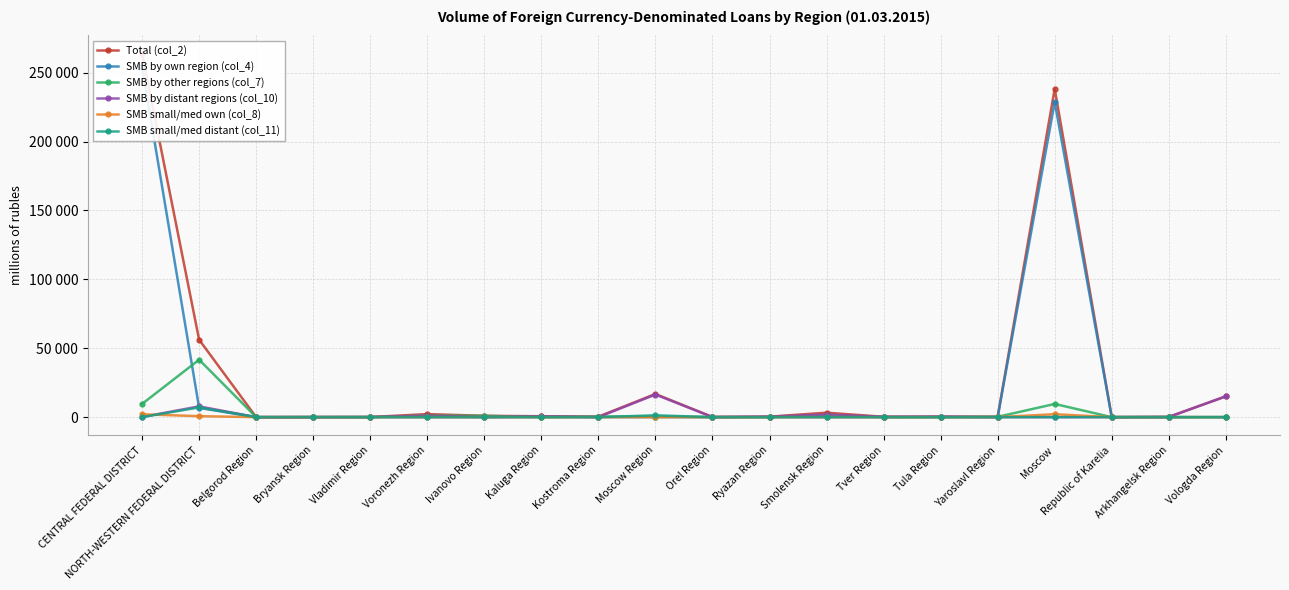

Between CENTRAL FEDERAL DISTRICT and Ivanovo Region, which series saw the biggest shift?

Total (col_2)